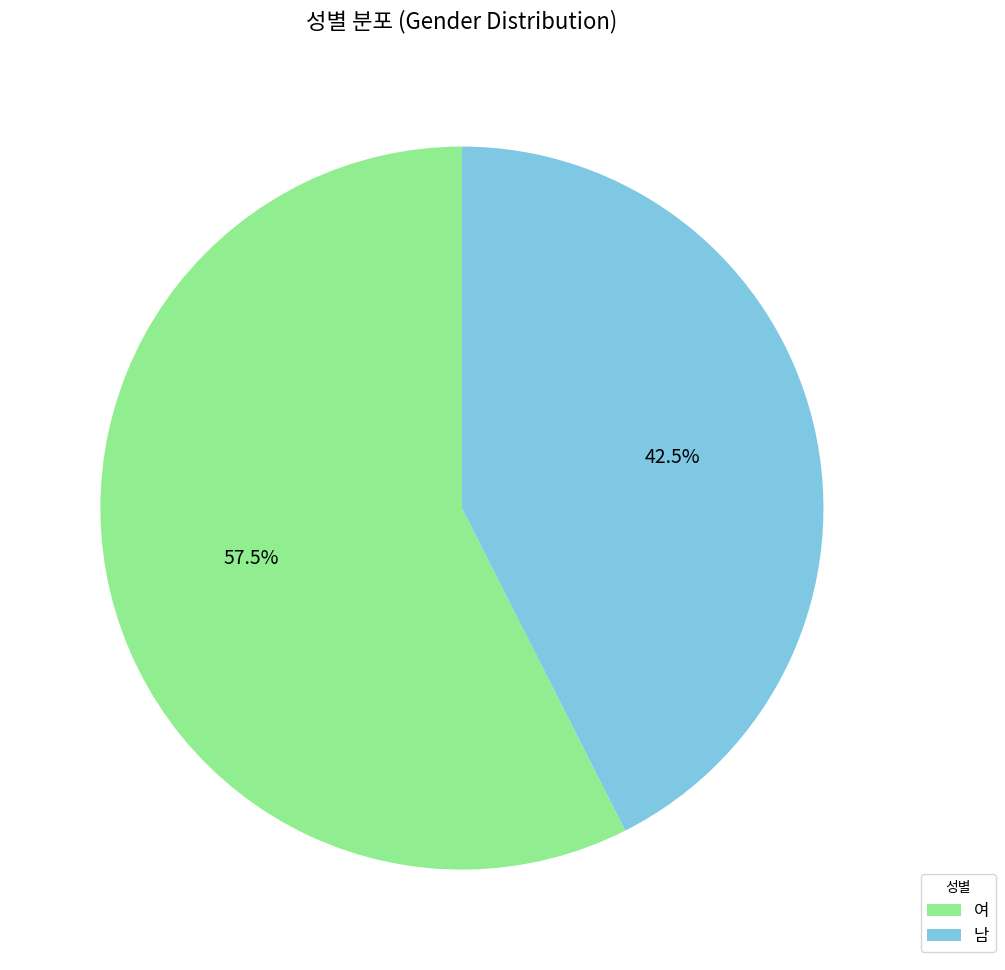

Which category has the biggest portion of the pie?

여